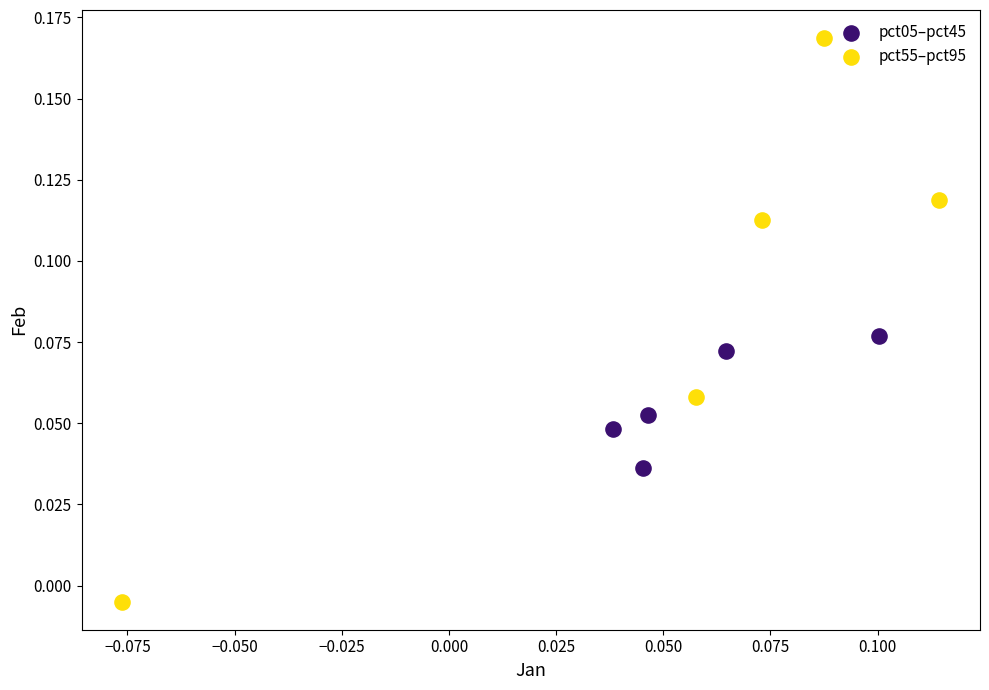

Which series reaches the maximum Y coordinate?

pct55–pct95